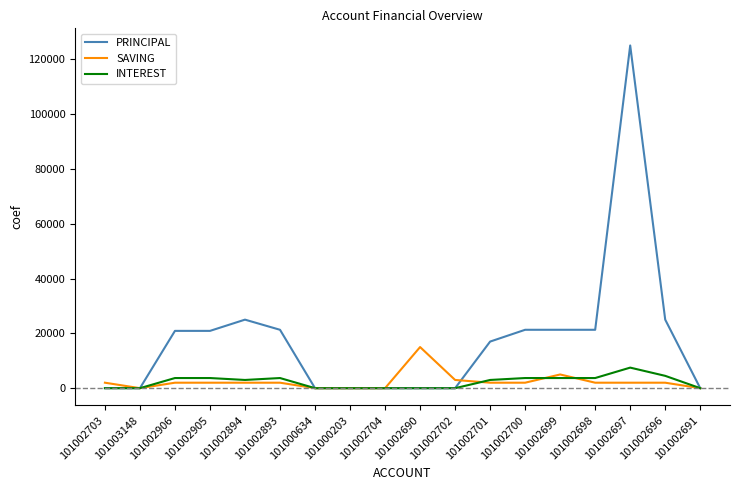

Which series has the largest range (max minus min)?

PRINCIPAL